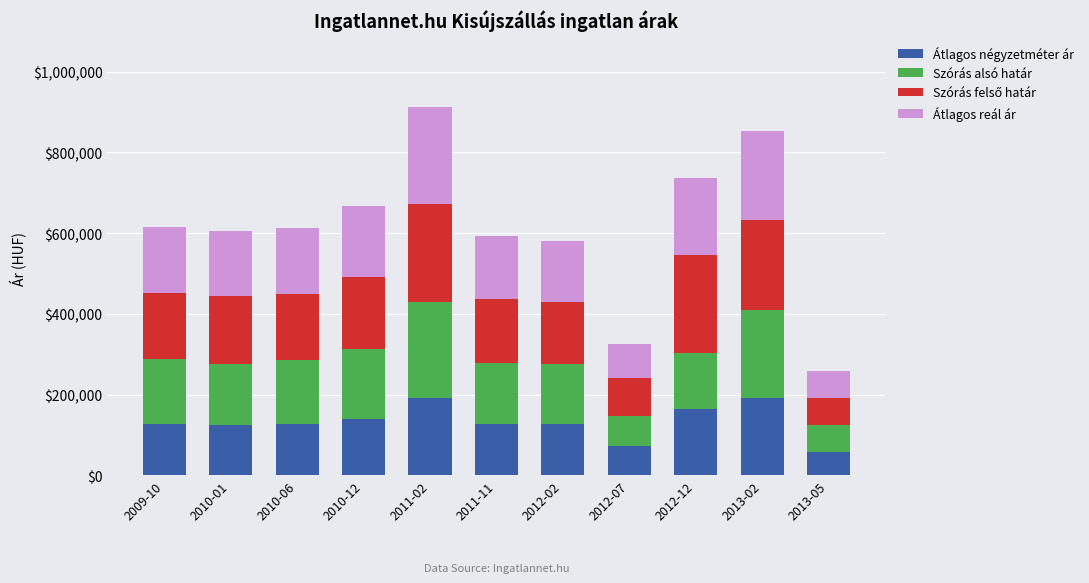

What is the difference between the maximum and minimum values in the Átlagos négyzetméter ár series?

133018